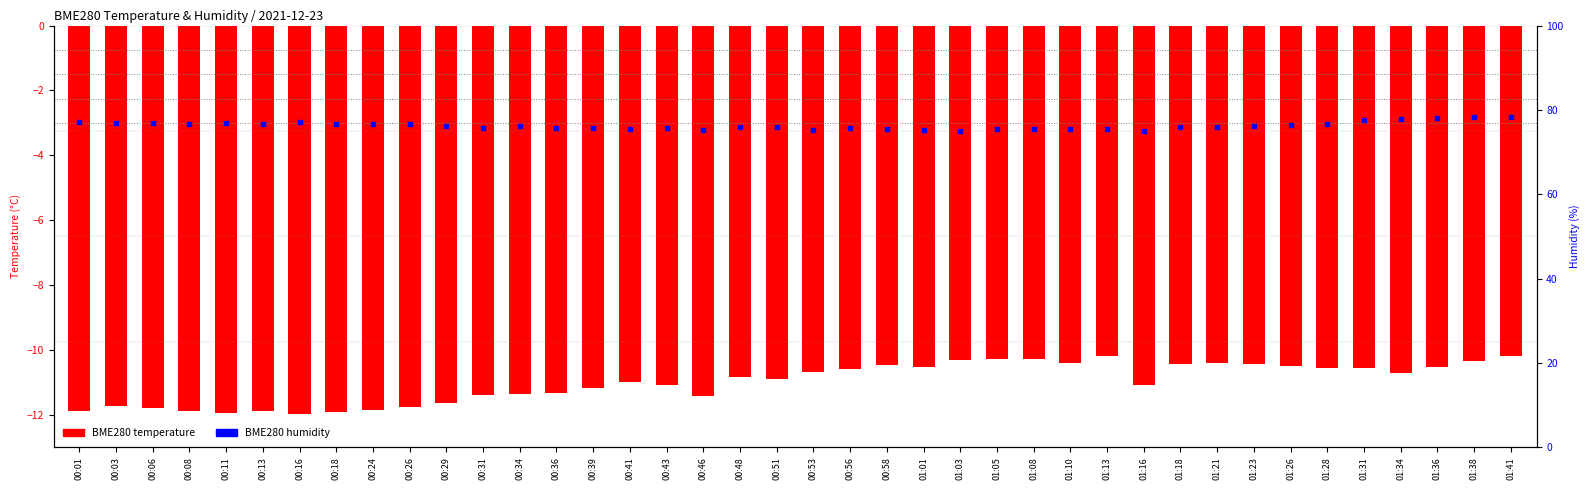

What is the total value across all series at 00:46?

63.8